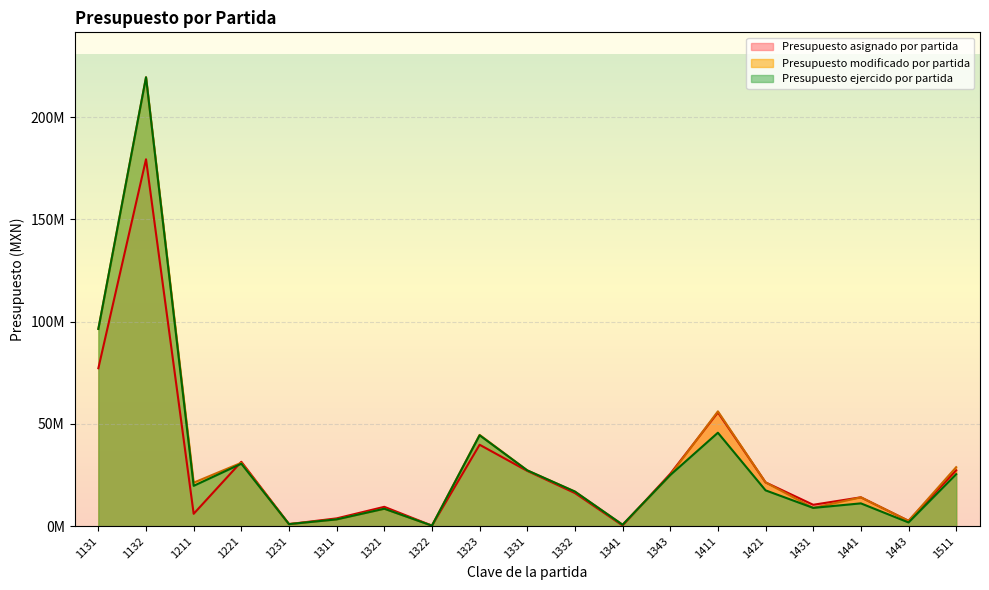

Where do Presupuesto asignado por partida and Presupuesto ejercido por partida first cross each other?

1211 and 1221